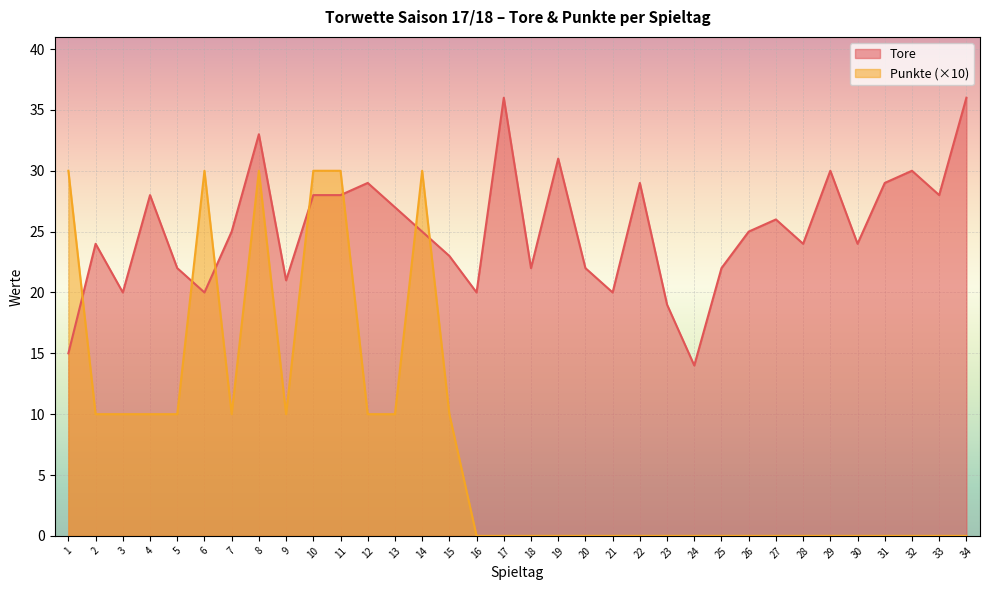

At which category does the chart reach its peak across all series?

17